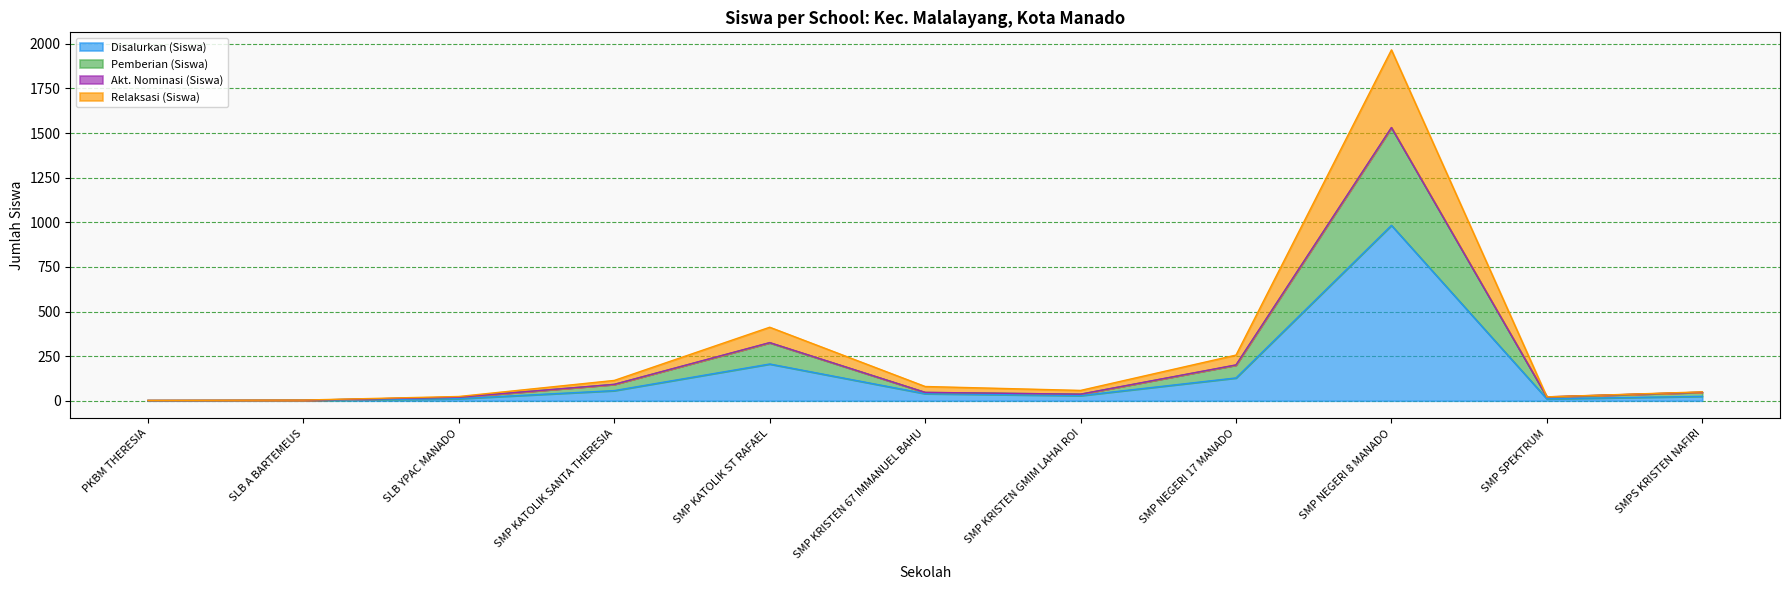

What is the highest value of the Relaksasi (Siswa) series?

1966